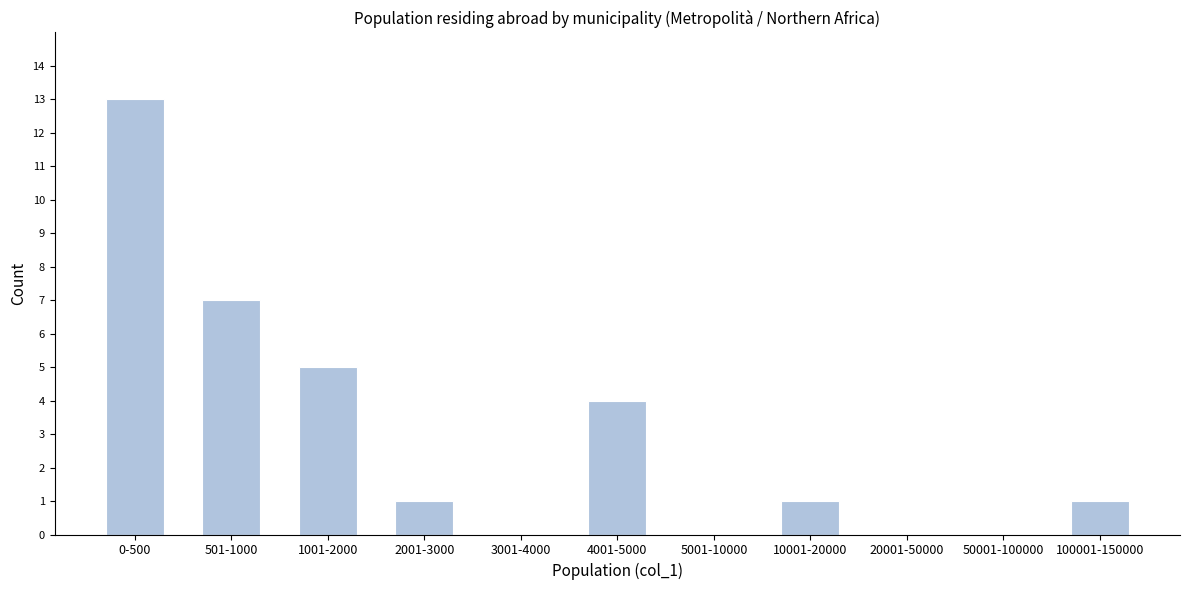

Reading right to left, list all the values displayed in this chart.

100001-150000=1	50001-100000=0	20001-50000=0	10001-20000=1	5001-10000=0	4001-5000=4	3001-4000=0	2001-3000=1	1001-2000=5	501-1000=7	0-500=13